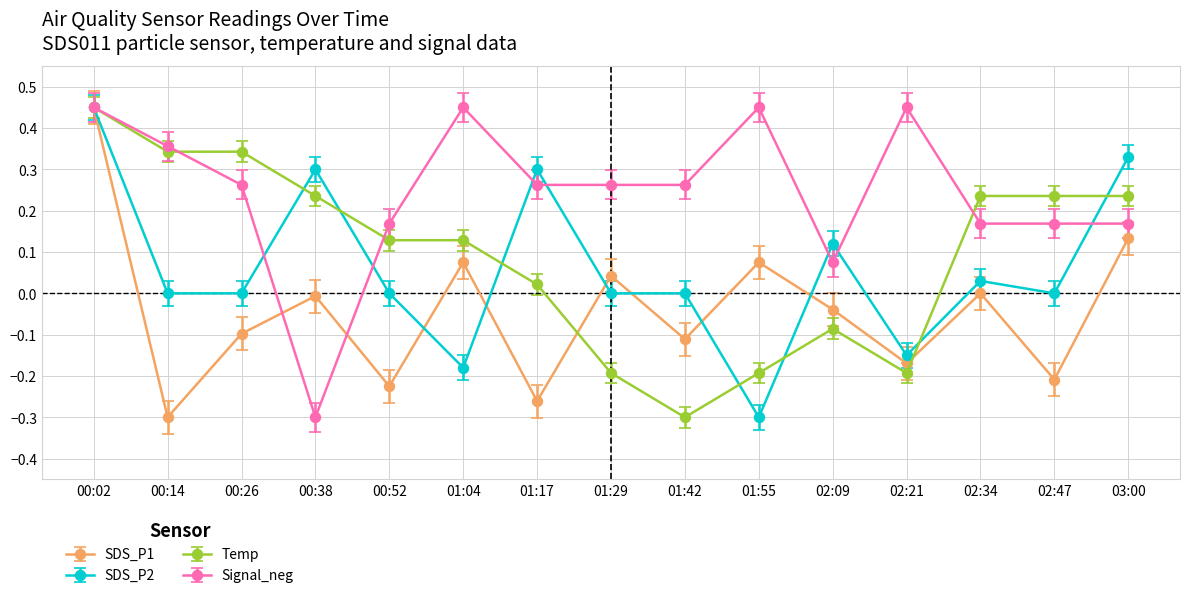

True or false: SDS_P2 and Temp intersect in this chart.

True